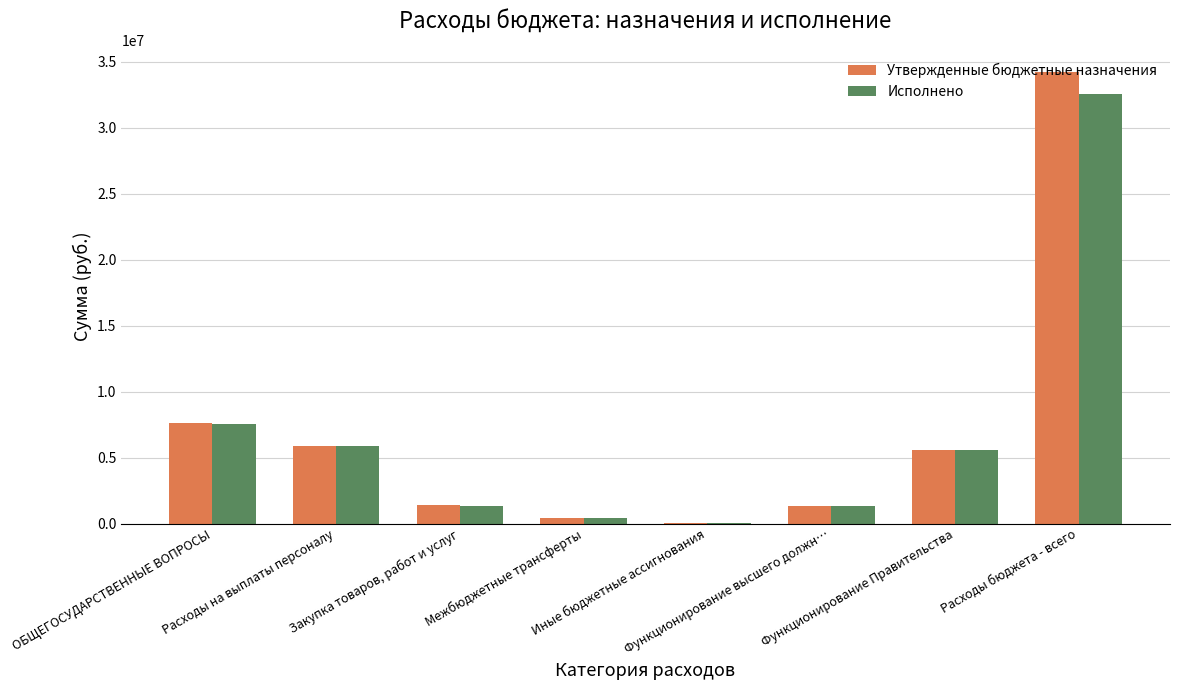

Where does the Исполнено series first go above 5566390?

ОБЩЕГОСУДАРСТВЕННЫЕ ВОПРОСЫ